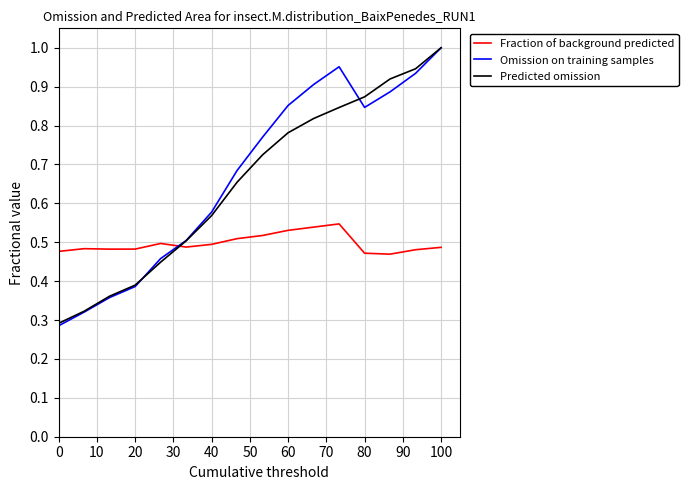

How many times do Omission on training samples and Fraction of background predicted cross each other?

1